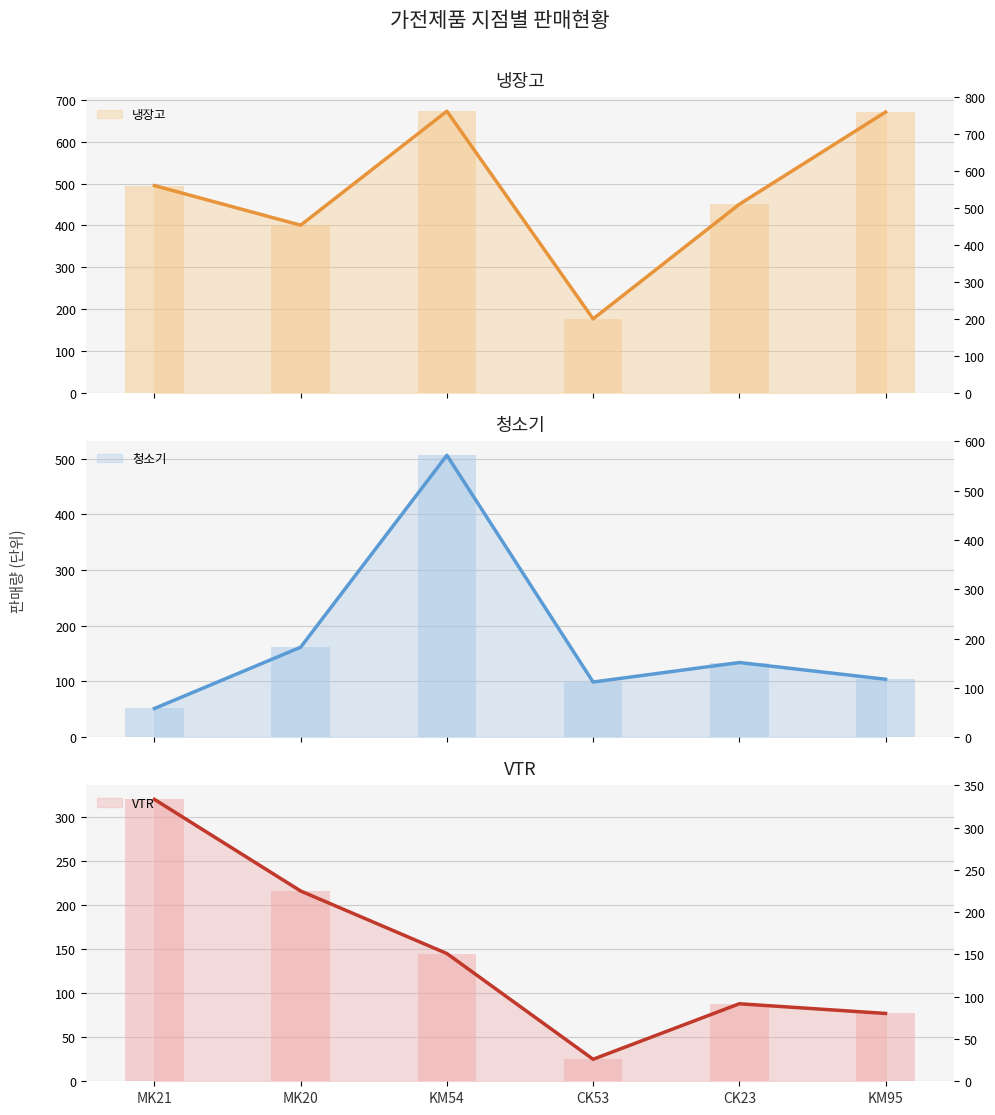

What is the sum of the 청소기 values at MK21 and CK53?

150.5